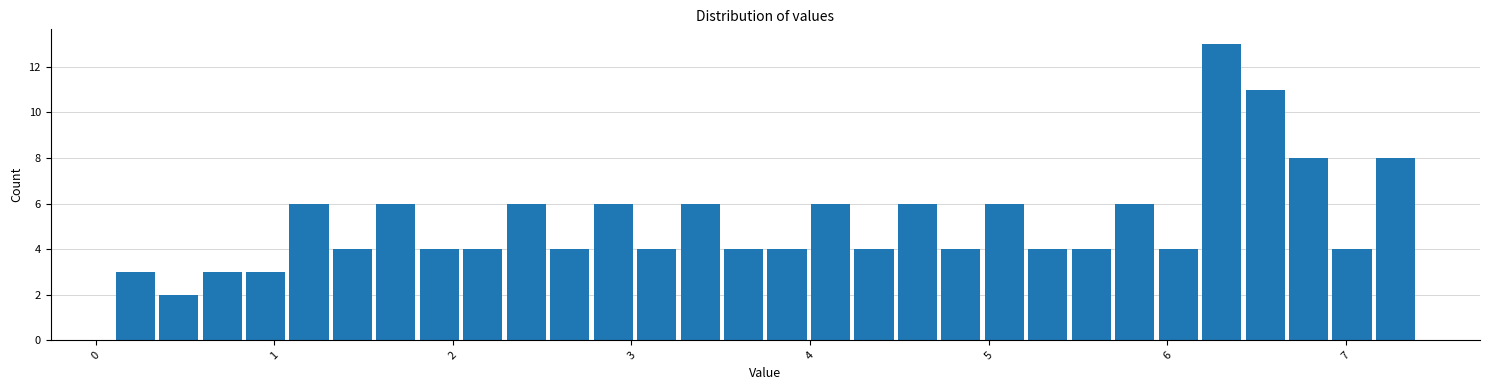

Around what value on the x-axis is the tallest bar? Give the approximate position of its centre, as read against the axis.

6.3